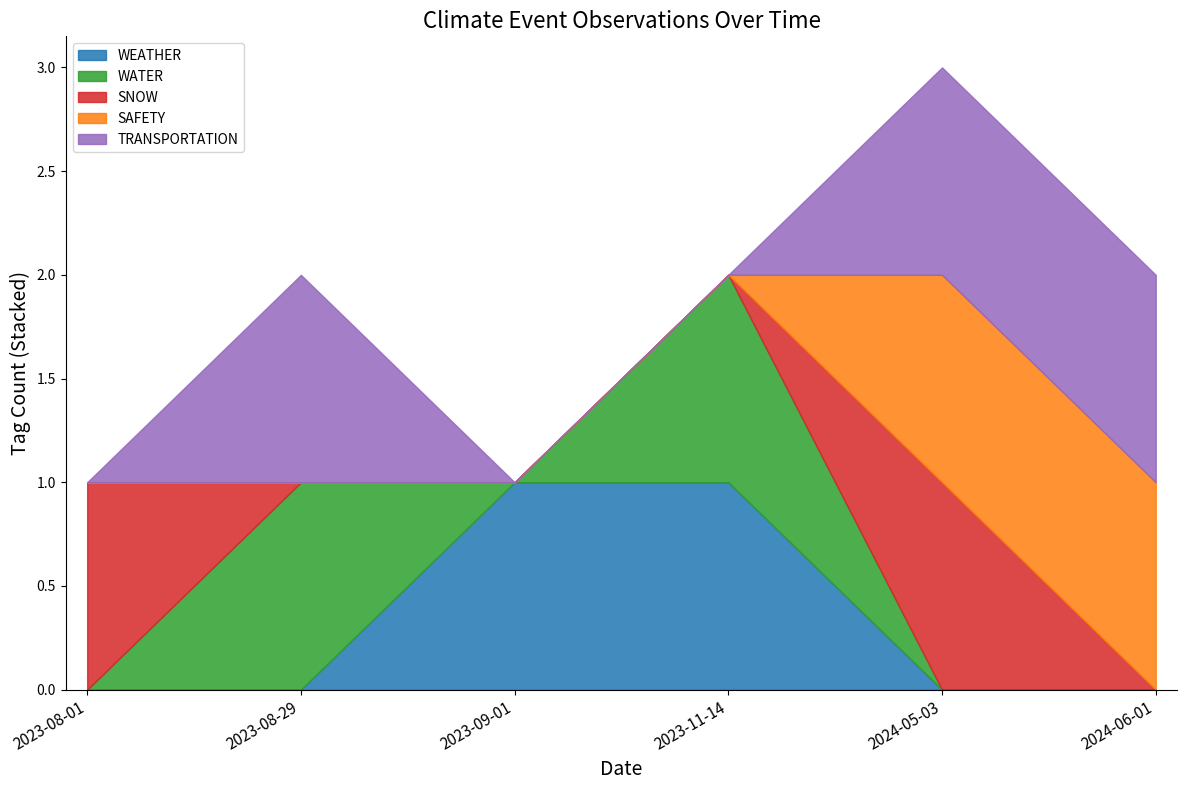

Rank the series by their maximum value, from lowest to highest.

WEATHER, WATER, SNOW, SAFETY, TRANSPORTATION